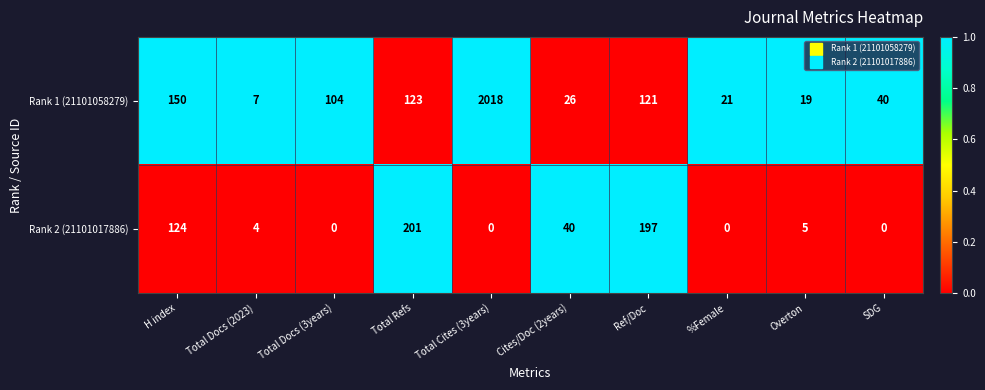

What is the sum of the Rank 2 (21101017886) values at Total Docs (2023) and SDG?

4